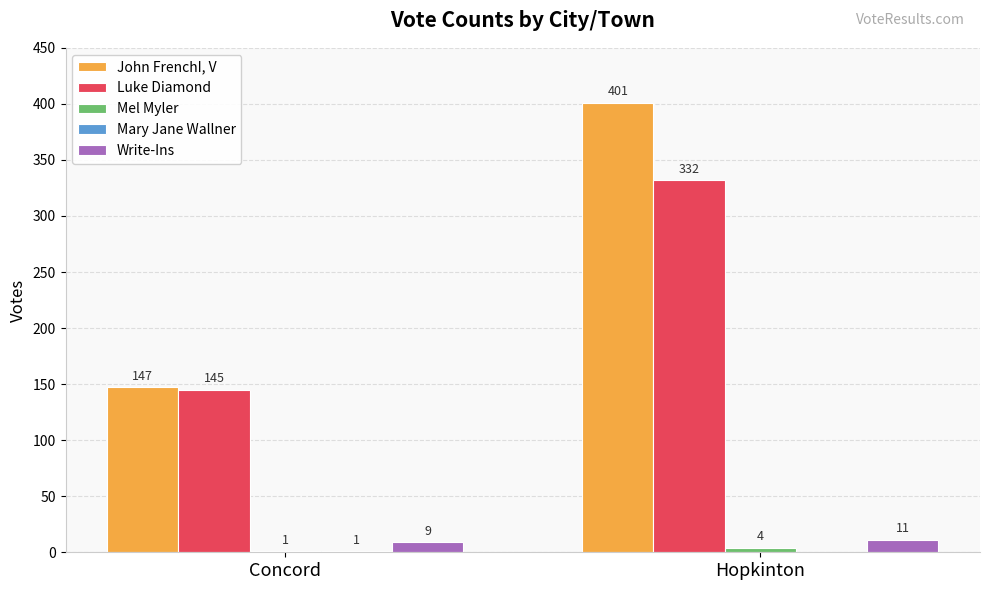

The Write-Ins series shows 11 at Hopkinton. True or false?

True